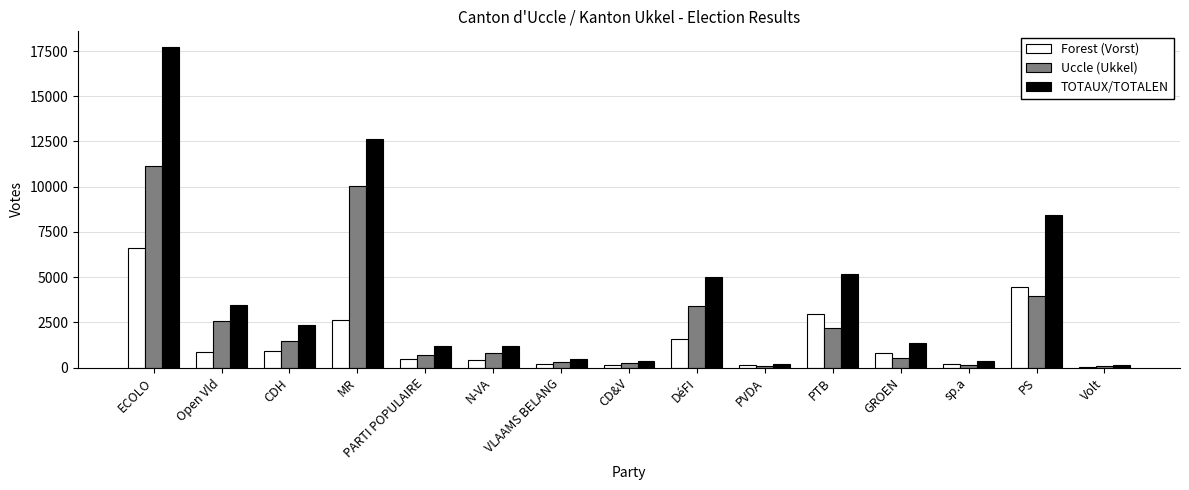

At which label is Uccle (Ukkel) closest to 5599?

PS